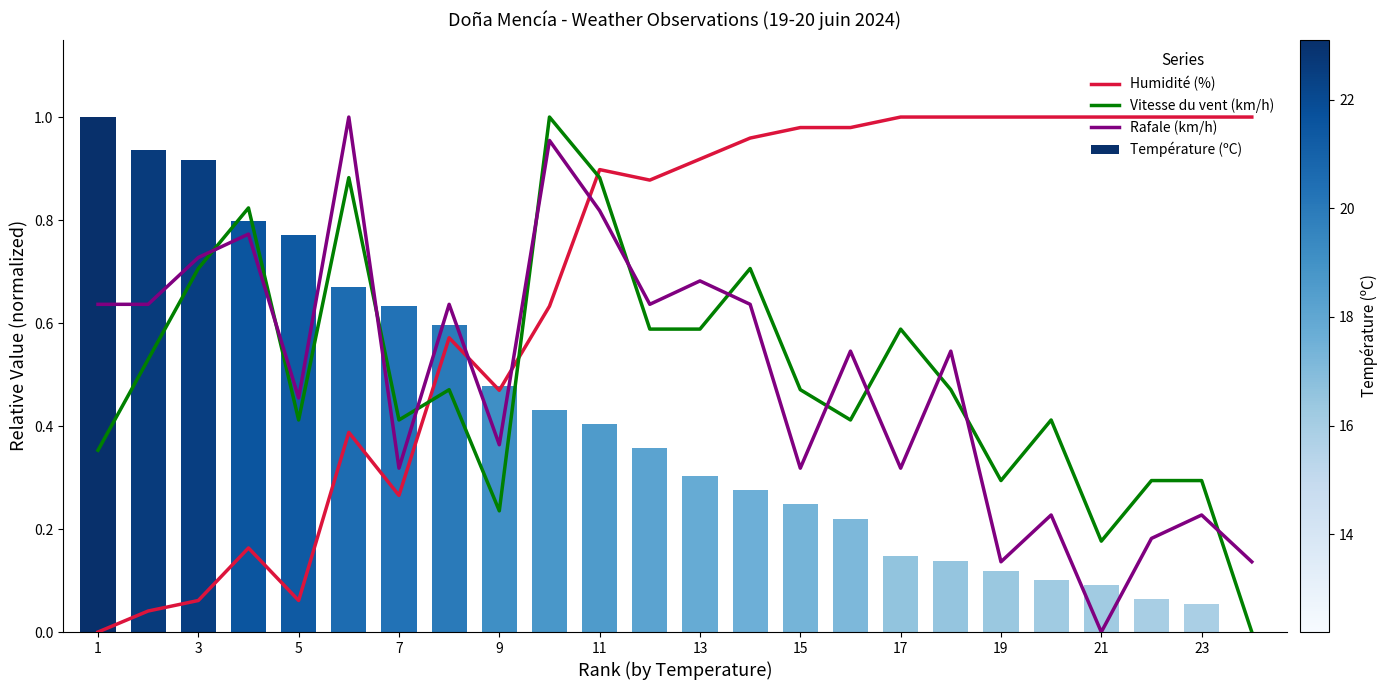

What is the difference between the maximum and minimum values in the Vitesse du vent (km/h) series?

1.0